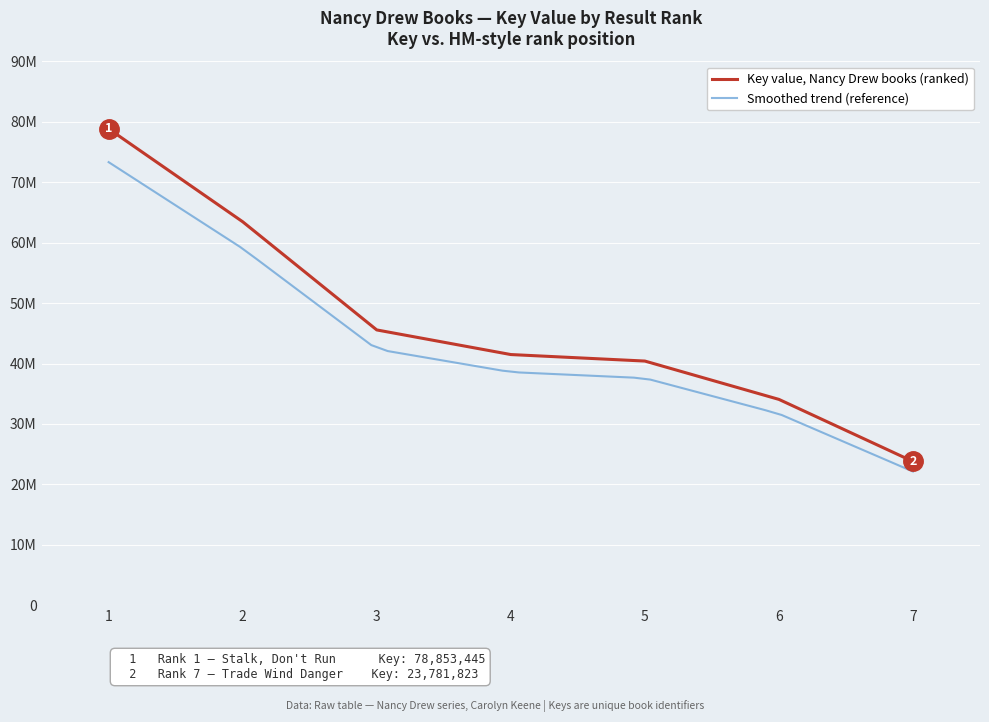

Approximately how many times larger is the value at 7 compared to 4?

0.6